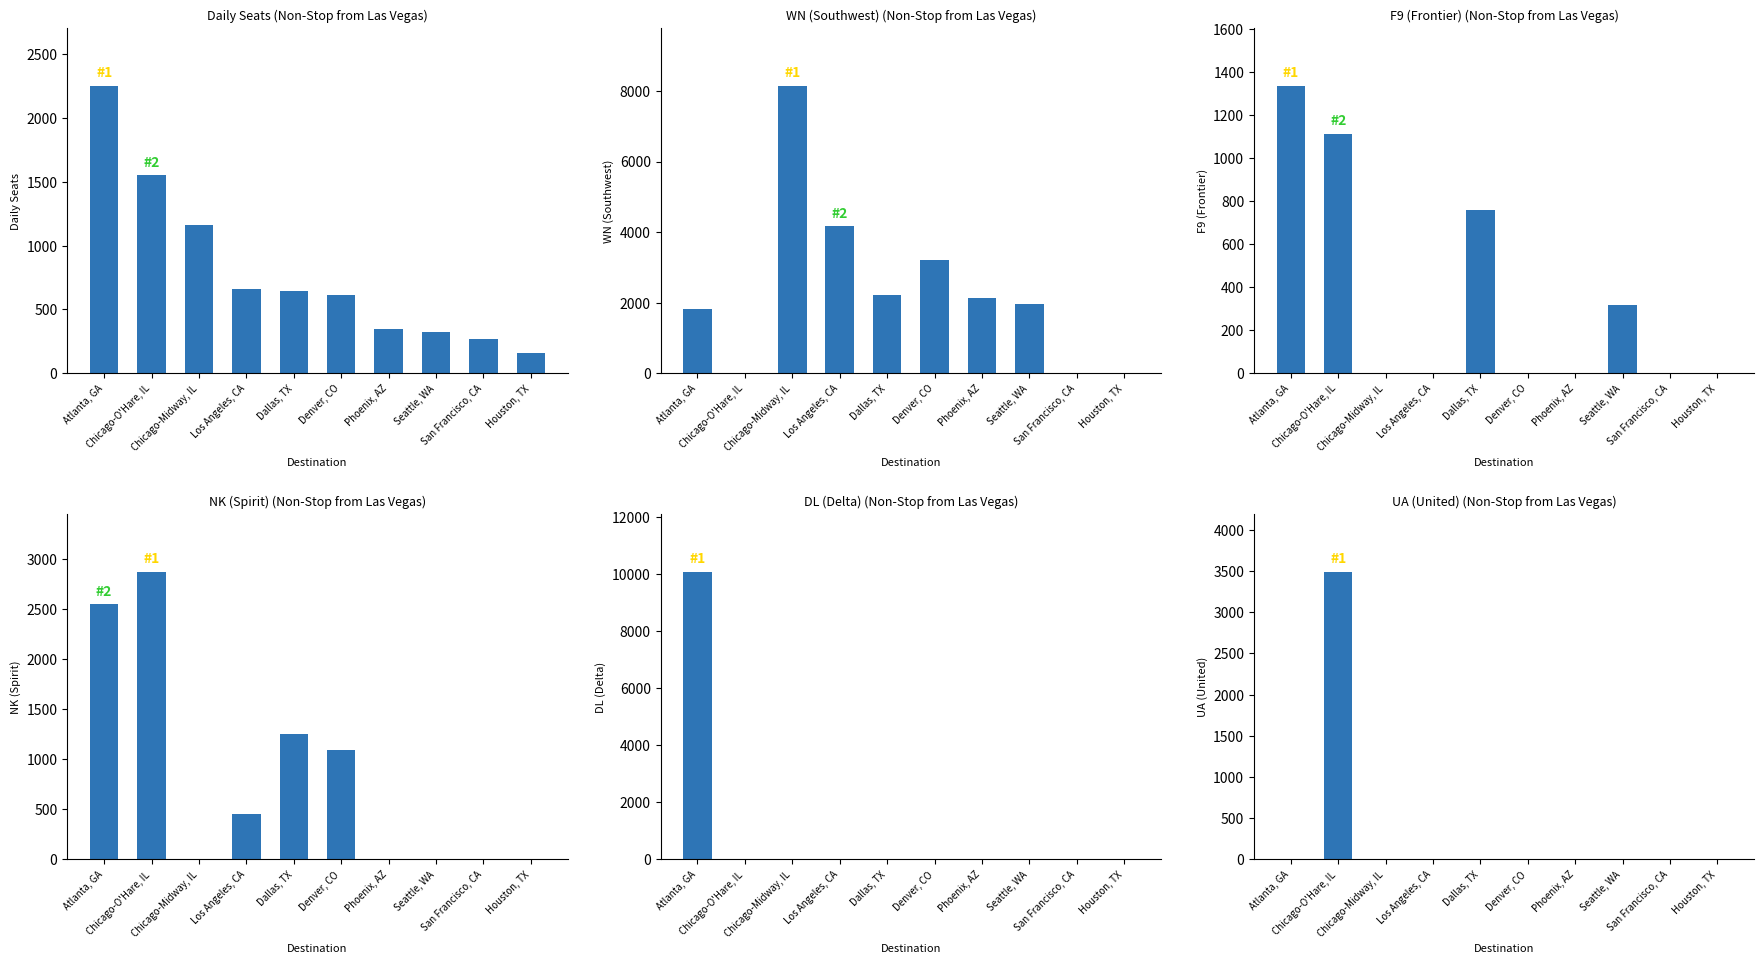

How many series are shown in this chart?

6